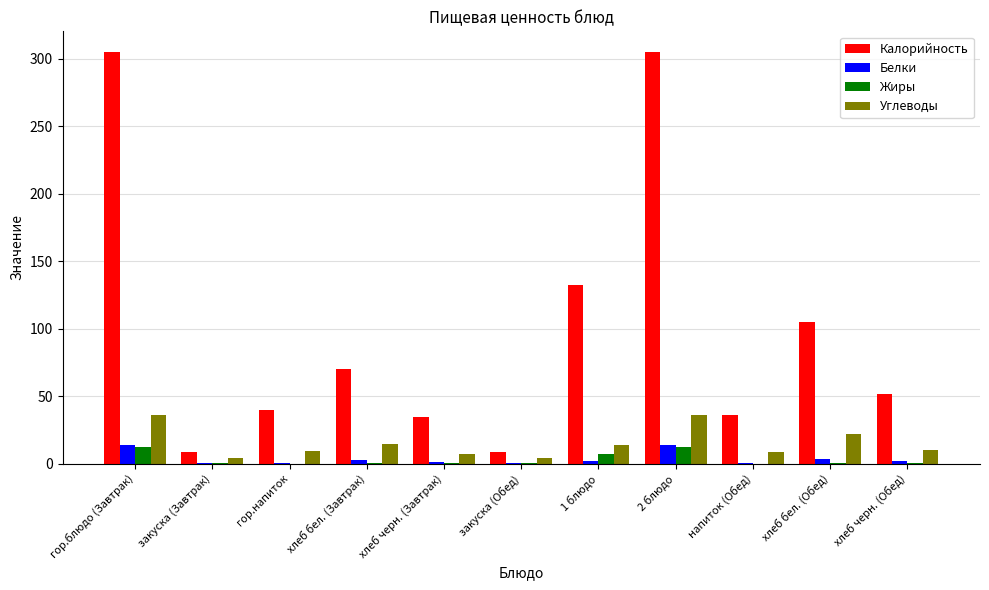

Is it true that Калорийность equals 64.4 at напиток (Обед)?

False